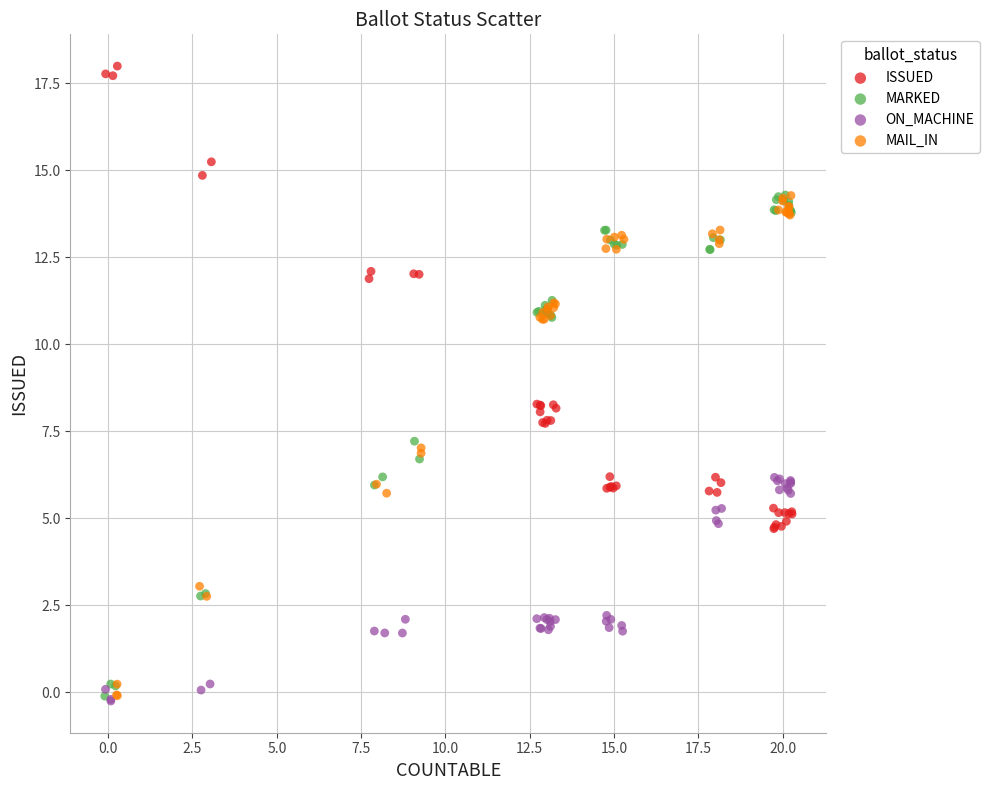

Which series contains the highest Y value?

ISSUED